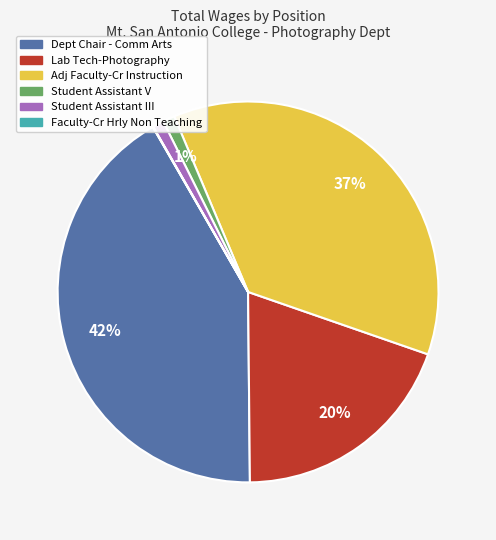

To the nearest percent, what is the average slice percentage?

17%